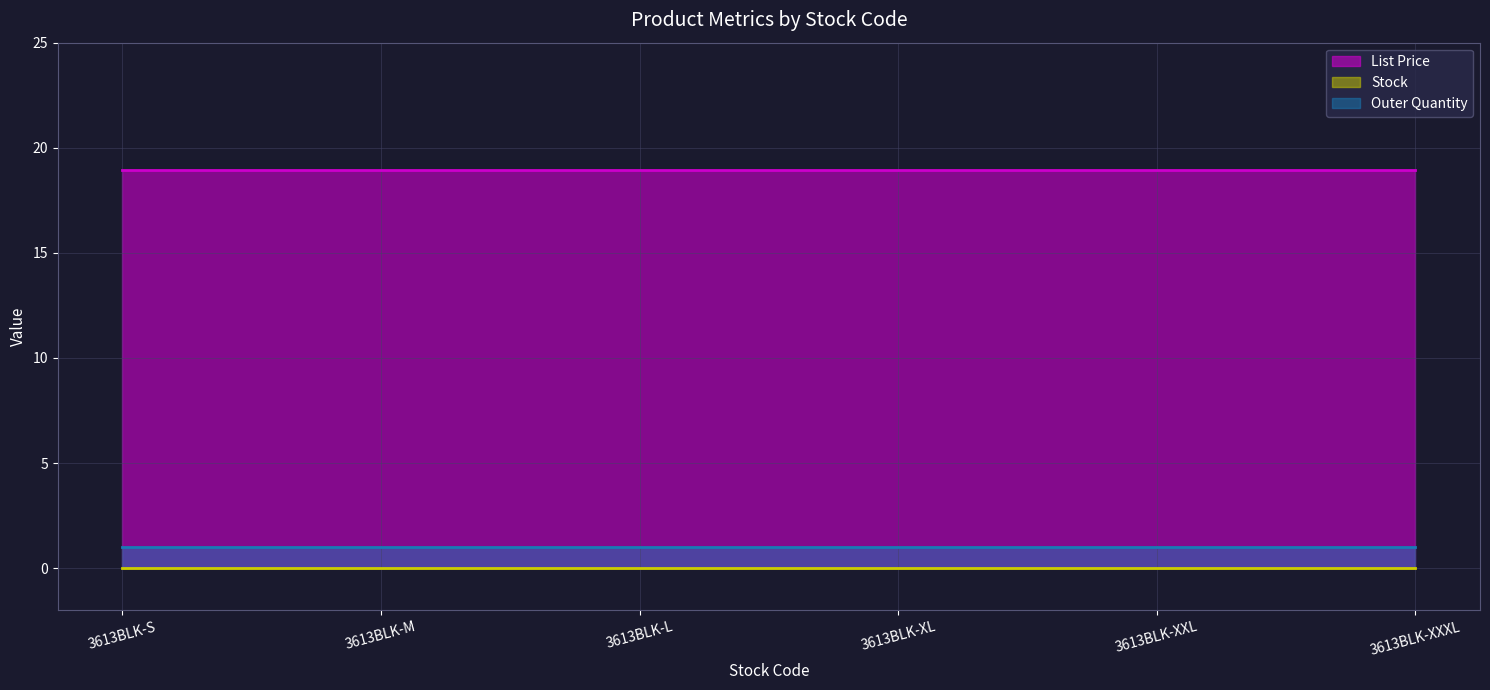

Which series has the largest total across all categories?

List Price (line)